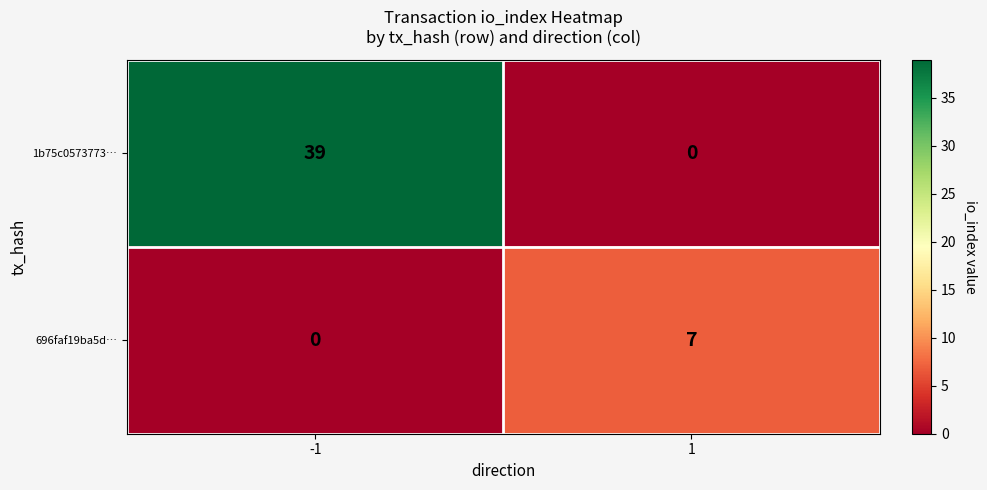

Which series has the largest total across all categories?

1b75c0573773…